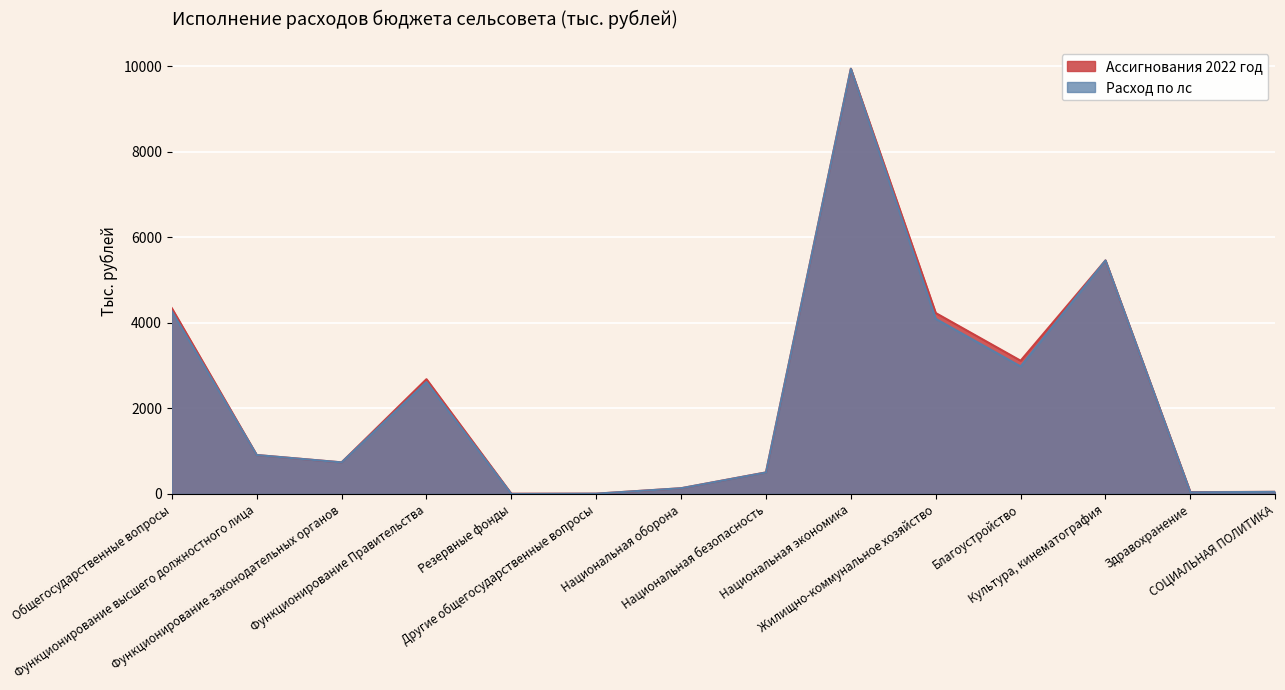

What are all the series names shown in the legend?

Ассигнования 2022 год, Расход по лс